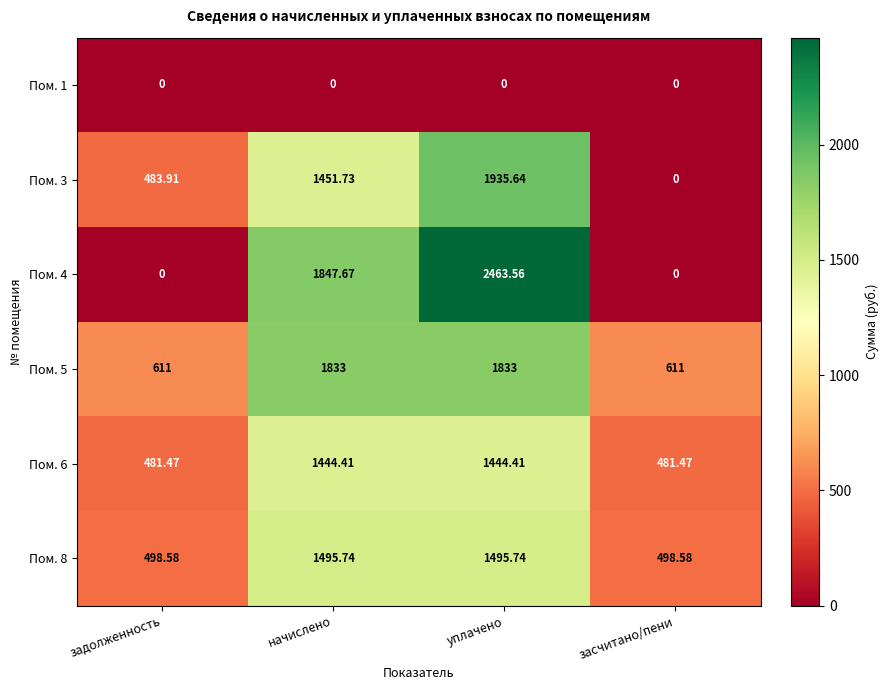

At how many categories does at least one series exceed 1456?

2